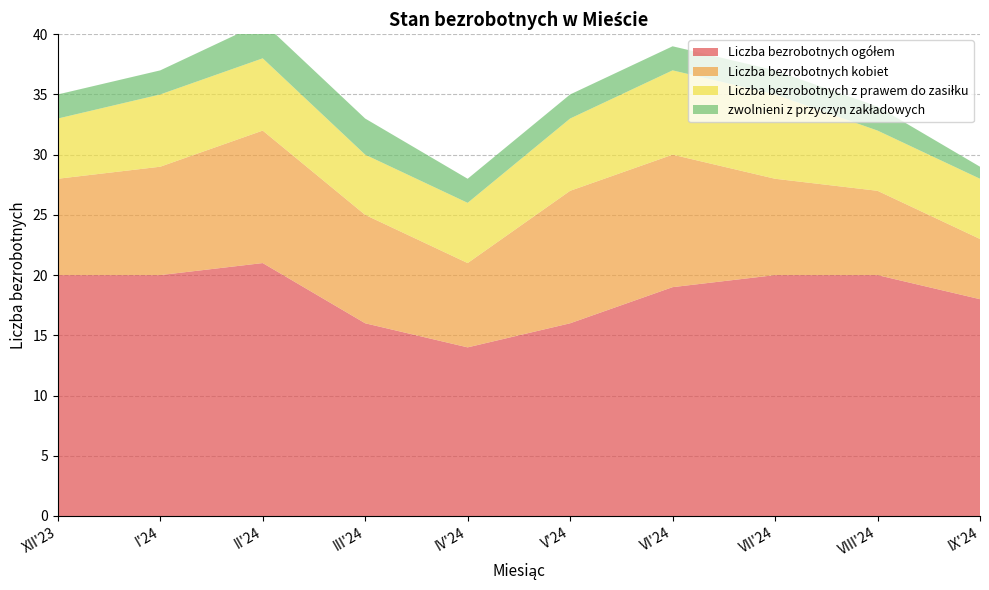

Reading right to left, what are all the values shown in this chart?

Liczba bezrobotnych ogółem: IX'24=18	VIII'24=20	VII'24=20	VI'24=19	V'24=16	IV'24=14	III'24=16	II'24=21	I'24=20	XII'23=20
Liczba bezrobotnych kobiet: IX'24=5	VIII'24=7	VII'24=8	VI'24=11	V'24=11	IV'24=7	III'24=9	II'24=11	I'24=9	XII'23=8
Liczba bezrobotnych z prawem do zasiłku: IX'24=5	VIII'24=5	VII'24=7	VI'24=7	V'24=6	IV'24=5	III'24=5	II'24=6	I'24=6	XII'23=5
zwolnieni z przyczyn zakładowych: IX'24=1	VIII'24=2	VII'24=2	VI'24=2	V'24=2	IV'24=2	III'24=3	II'24=3	I'24=2	XII'23=2